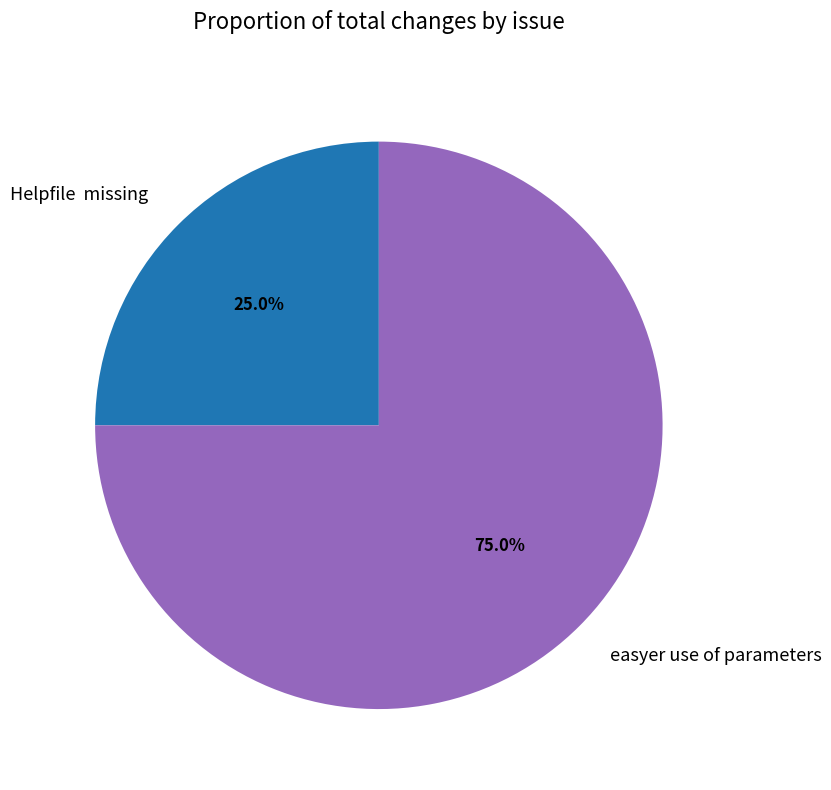

What is the ratio of the value at Helpfile missing to the value at easyer use of parameters?

0.3